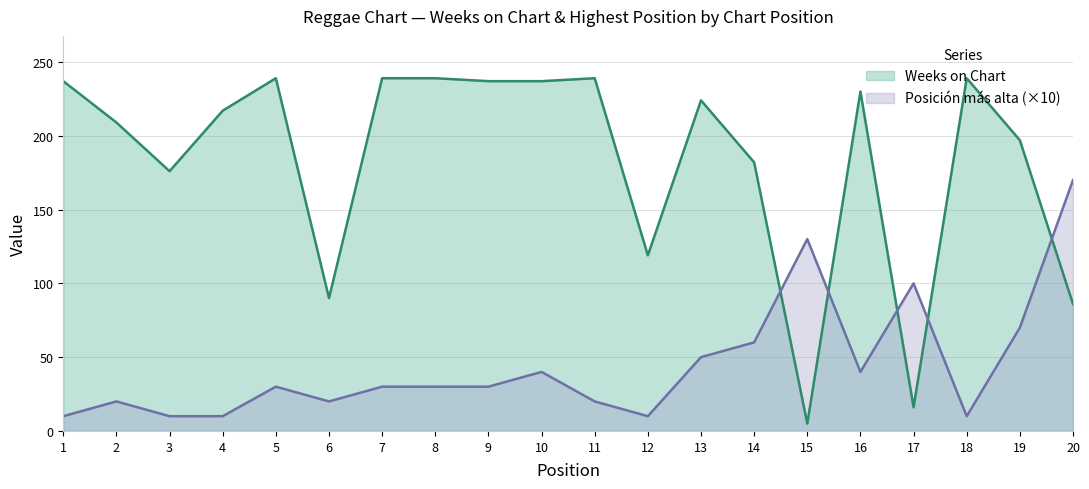

Where does the Weeks on Chart series first go above 224?

1